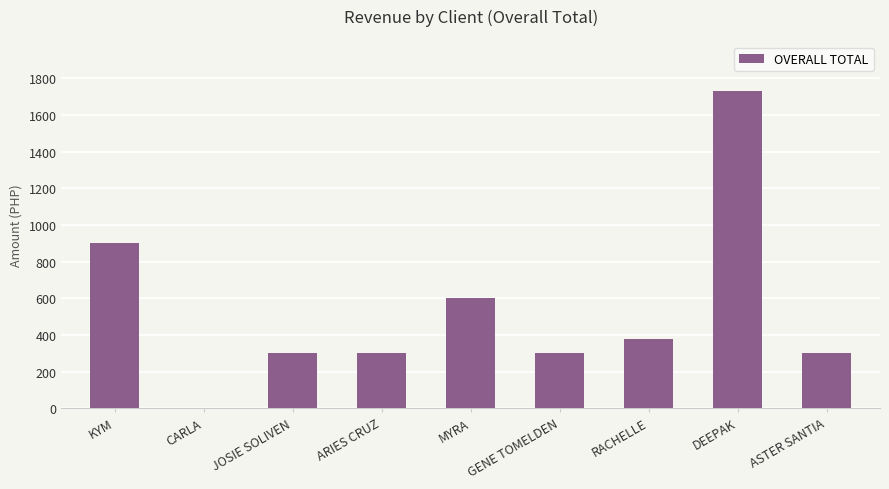

Is it true that the value at KYM is 465?

False